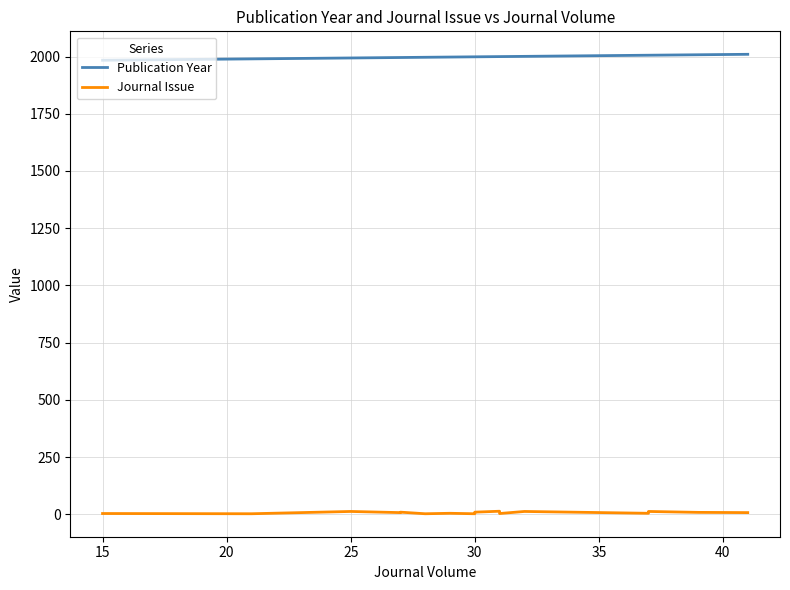

Does the chart display data point markers on the line(s)?

No